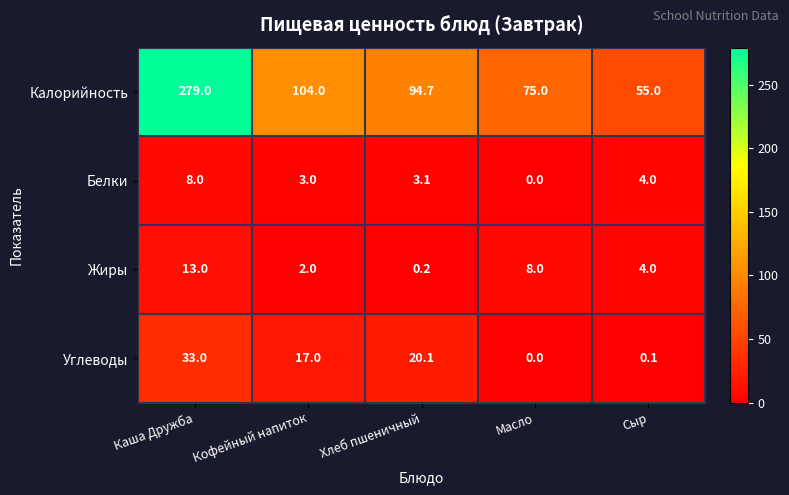

The Углеводы series shows 14.6 at Каша Дружба. True or false?

False